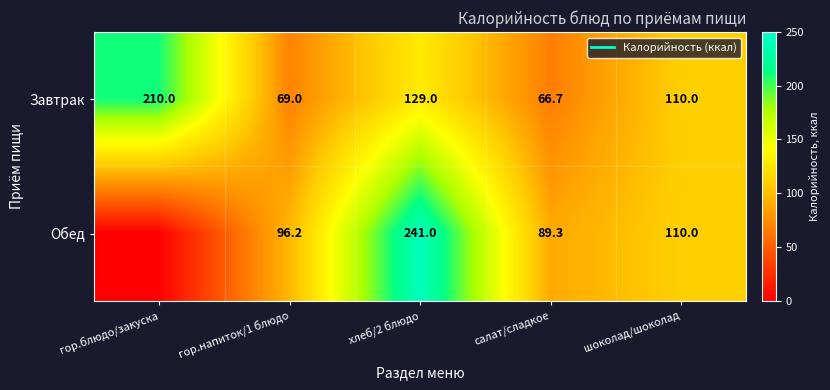

How many values in the Завтрак series exceed 110?

2